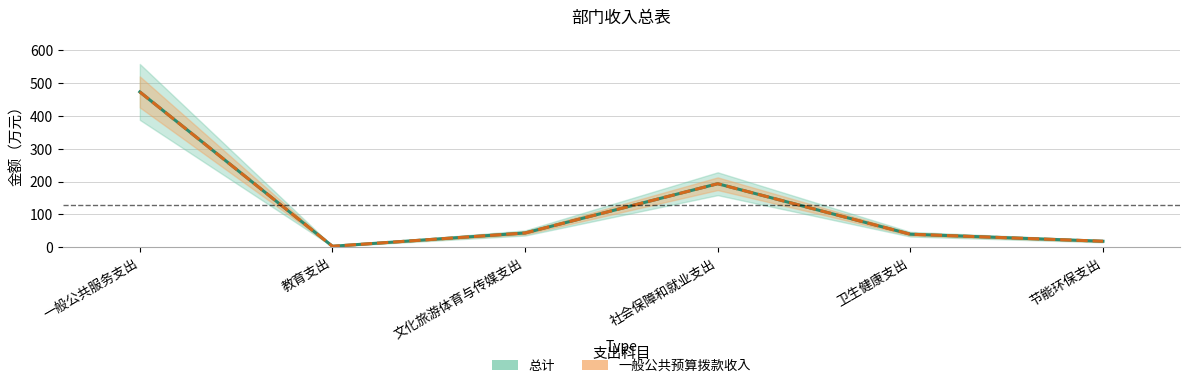

Which series changed the most between 一般公共服务支出 and 节能环保支出?

总计